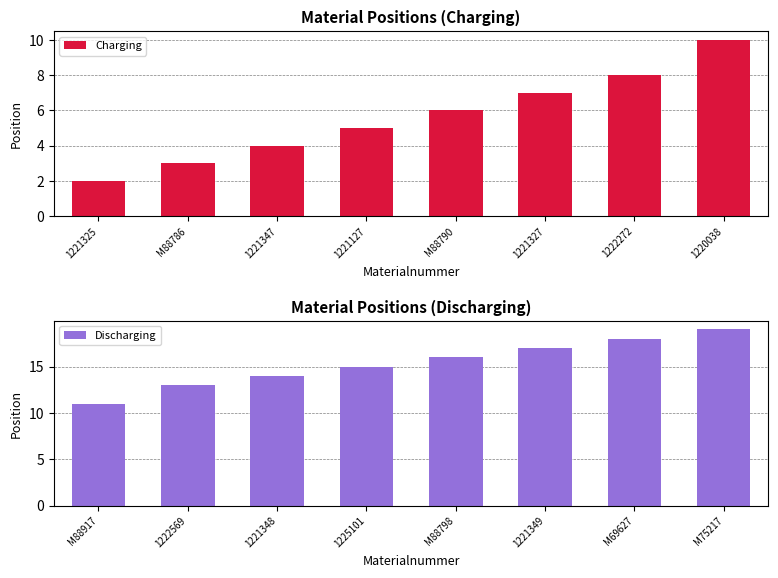

Rank the categories by Discharging value from lowest to highest.

M88917, 1222569, 1221348, 1225101, M88798, 1221349, M69627, M75217